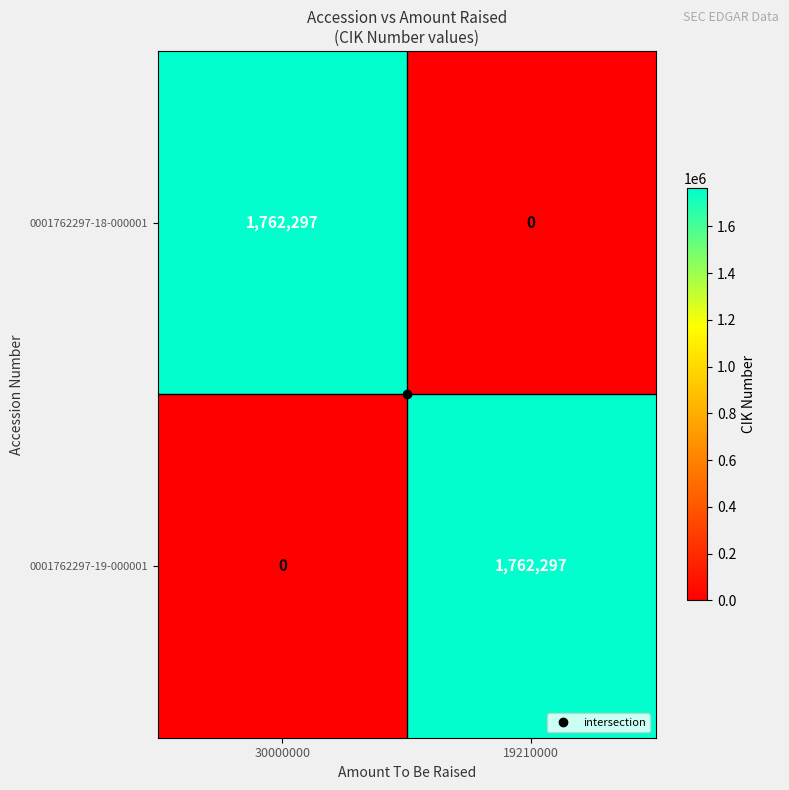

What is the spread (max minus min) of values at 19210000?

1762297